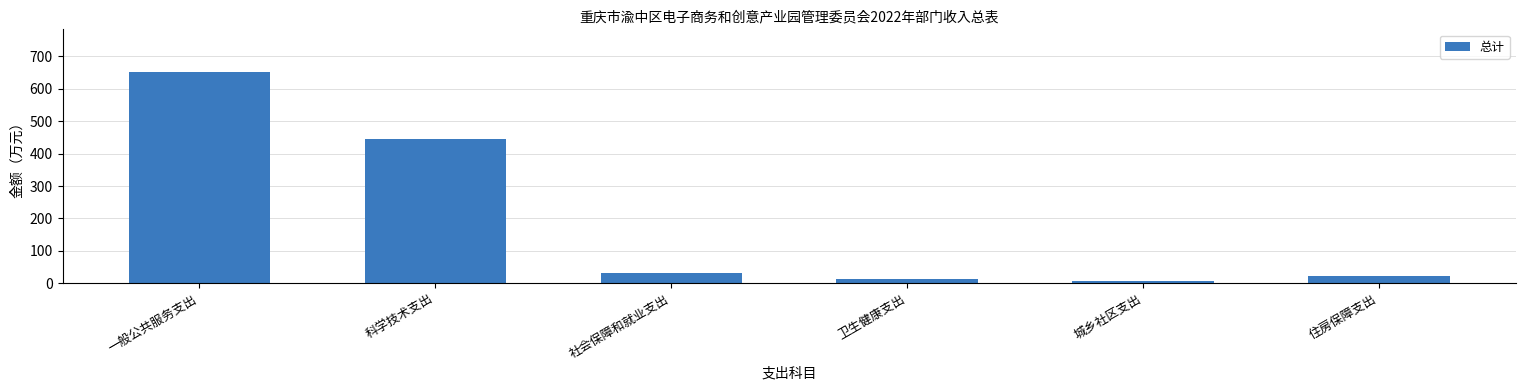

What is the average value?

195.6